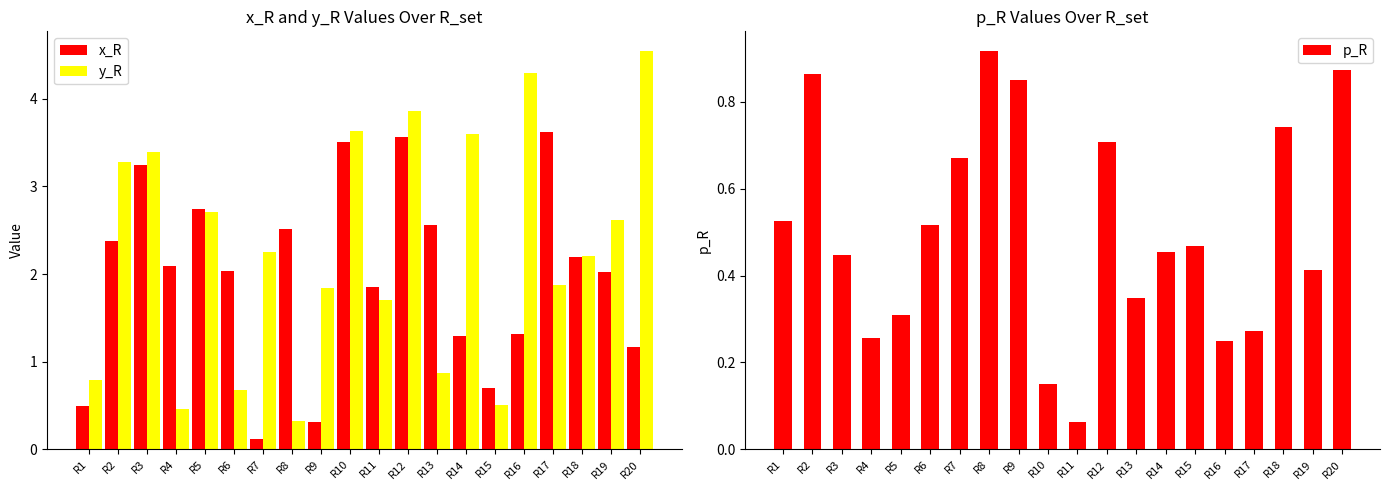

What is the difference between the p_R values at R9 and R1?

0.3